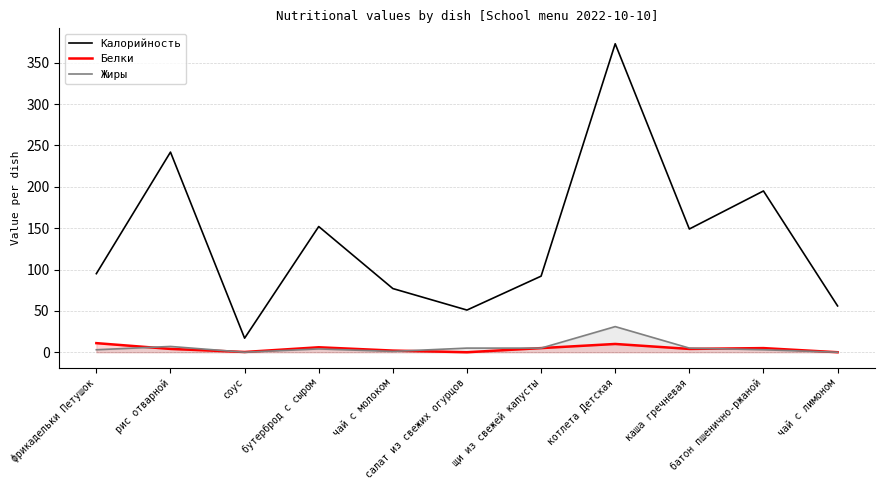

At how many categories does at least one series exceed 140?

5